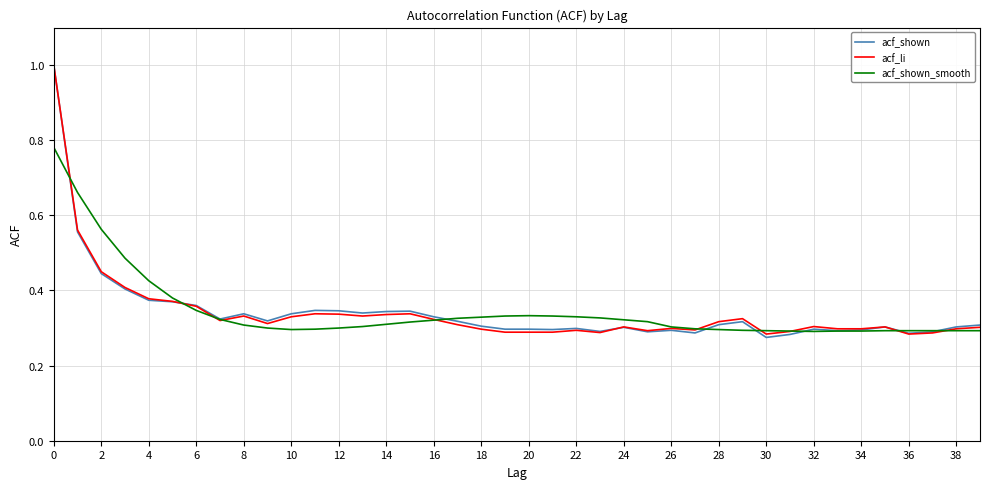

What is the highest value of the acf_li series?

1.0